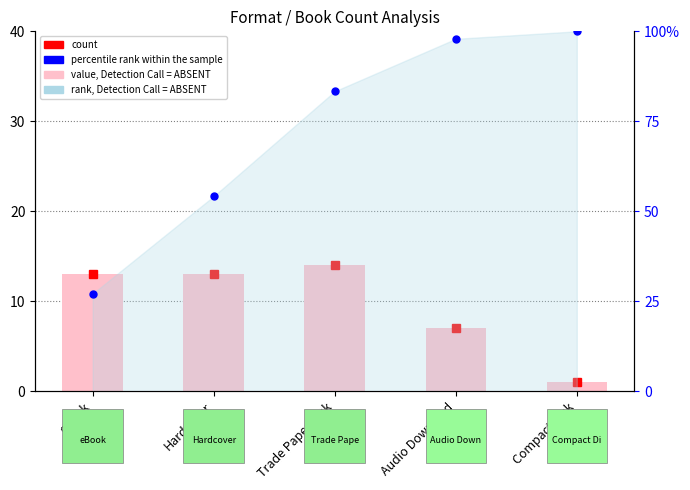

Is the value of count (bar) at Audio Download greater than the value of percentile rank within the sample at Compact Disk?

No